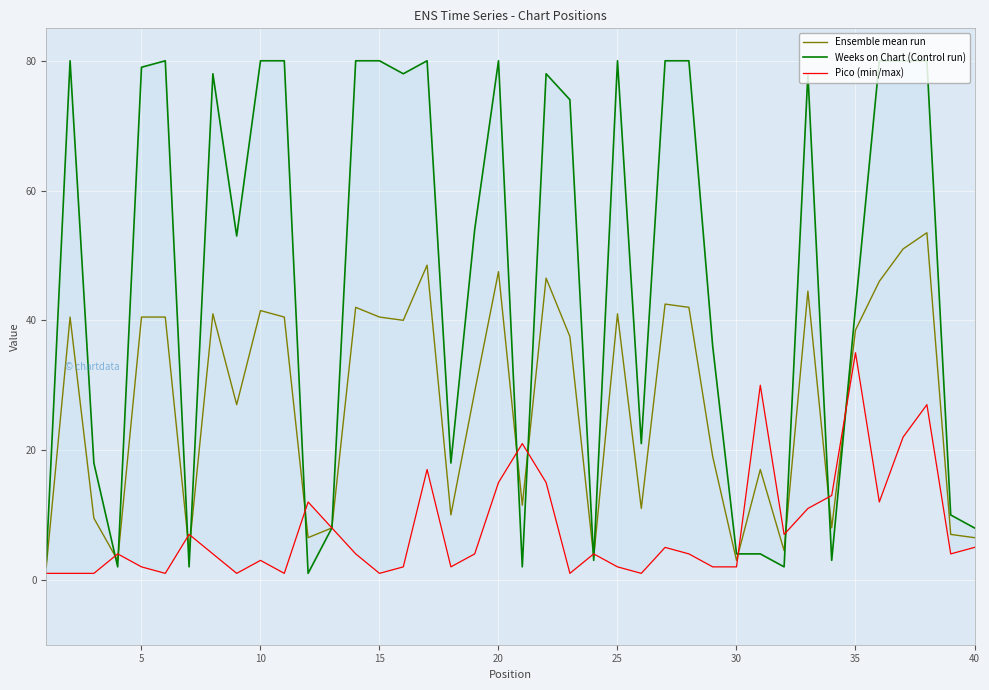

What is the highest value of the Ensemble mean run series?

53.5